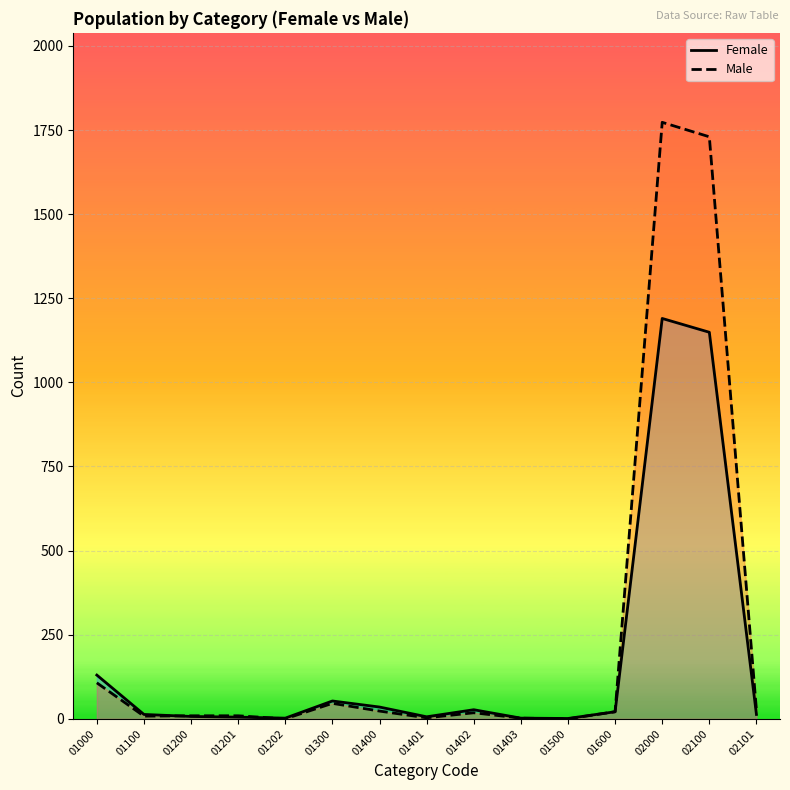

Does the chart display data point markers on the line(s)?

No